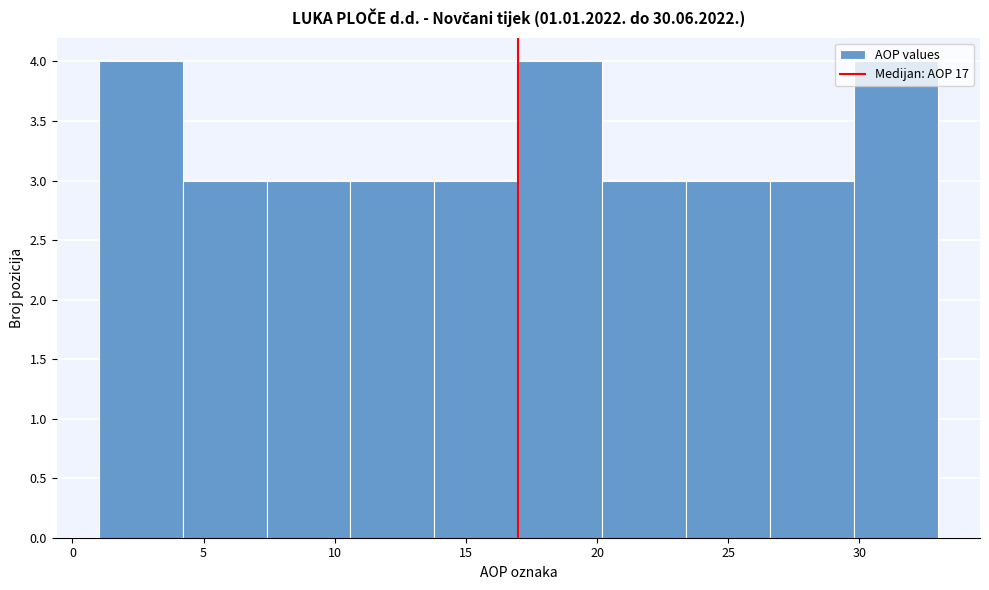

How tall is the bar that spans 1.0 to 4.2 on the x-axis? Neither the bar edges nor the heights are printed on the chart, so give them approximately, as read against the axes.

4